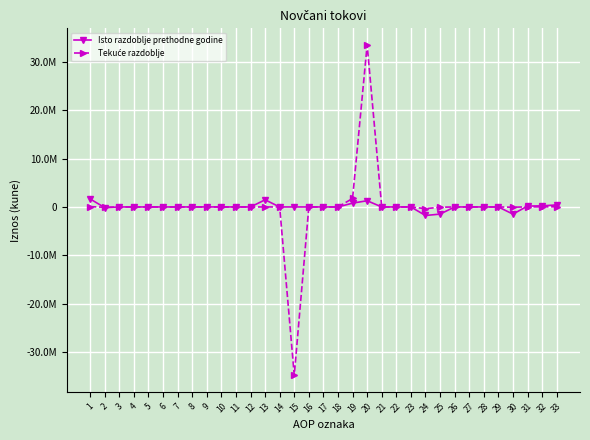

What is the difference between the highest and lowest values at 19?

965000